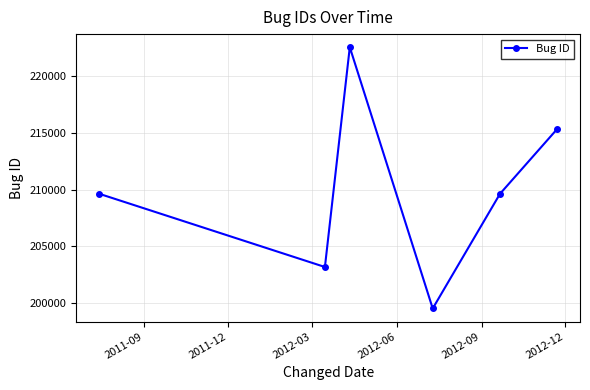

What is the value of the 5th point from the left?

209618